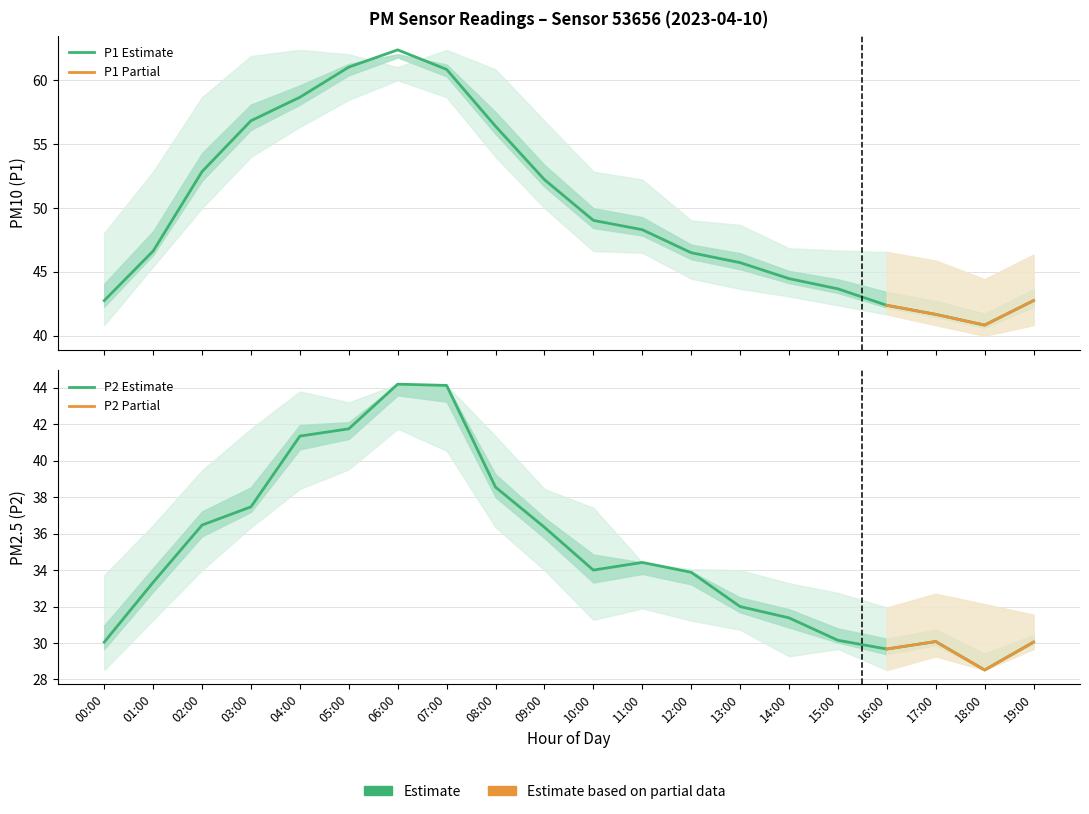

List the series in order of their peak value, highest first.

P1, P1_upper, P1_lower, P2, P2_upper, P2_lower